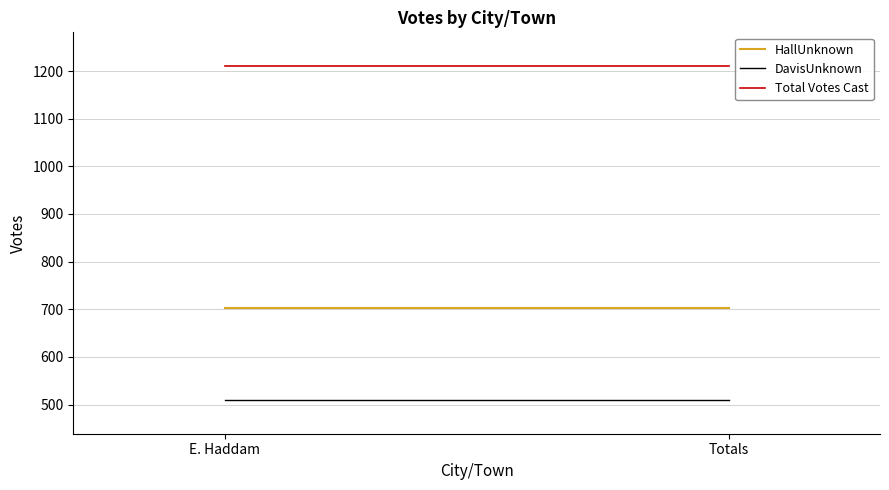

Where is HallUnknown nearest to the value 702?

E. Haddam